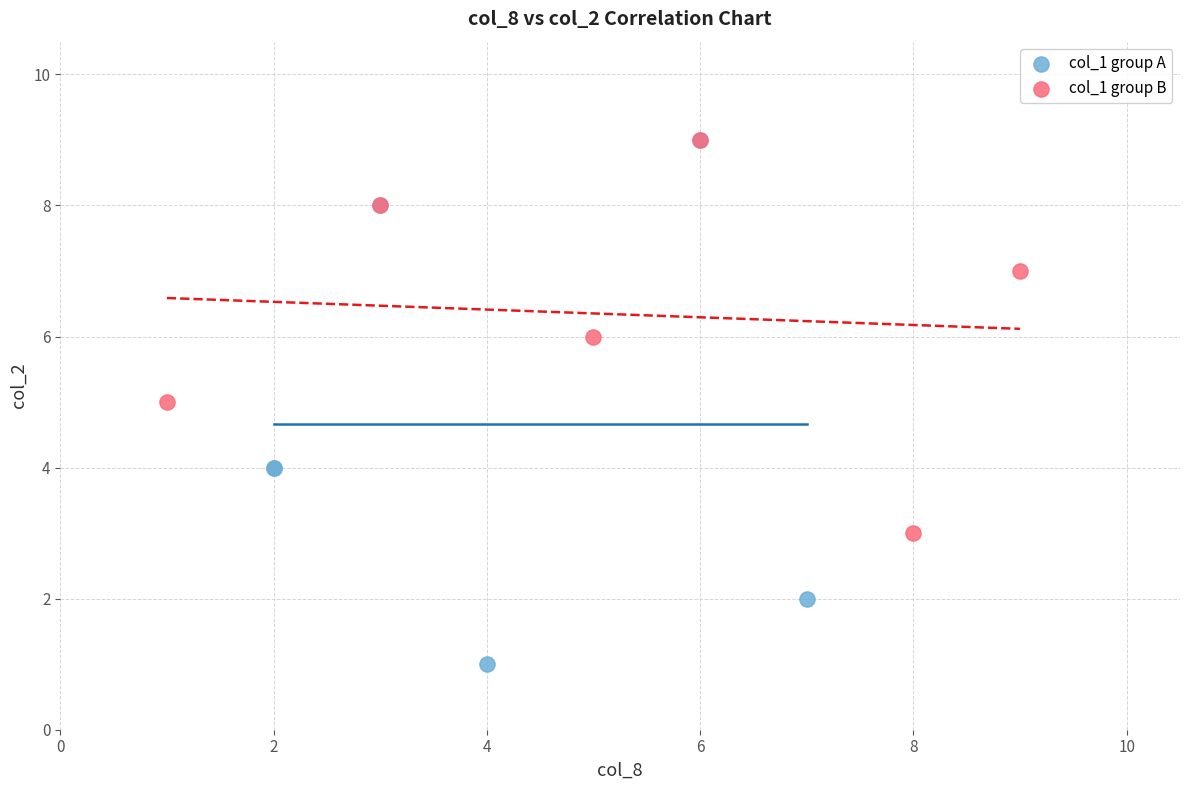

Which series has the largest Y range (max minus min)?

col_1 group A